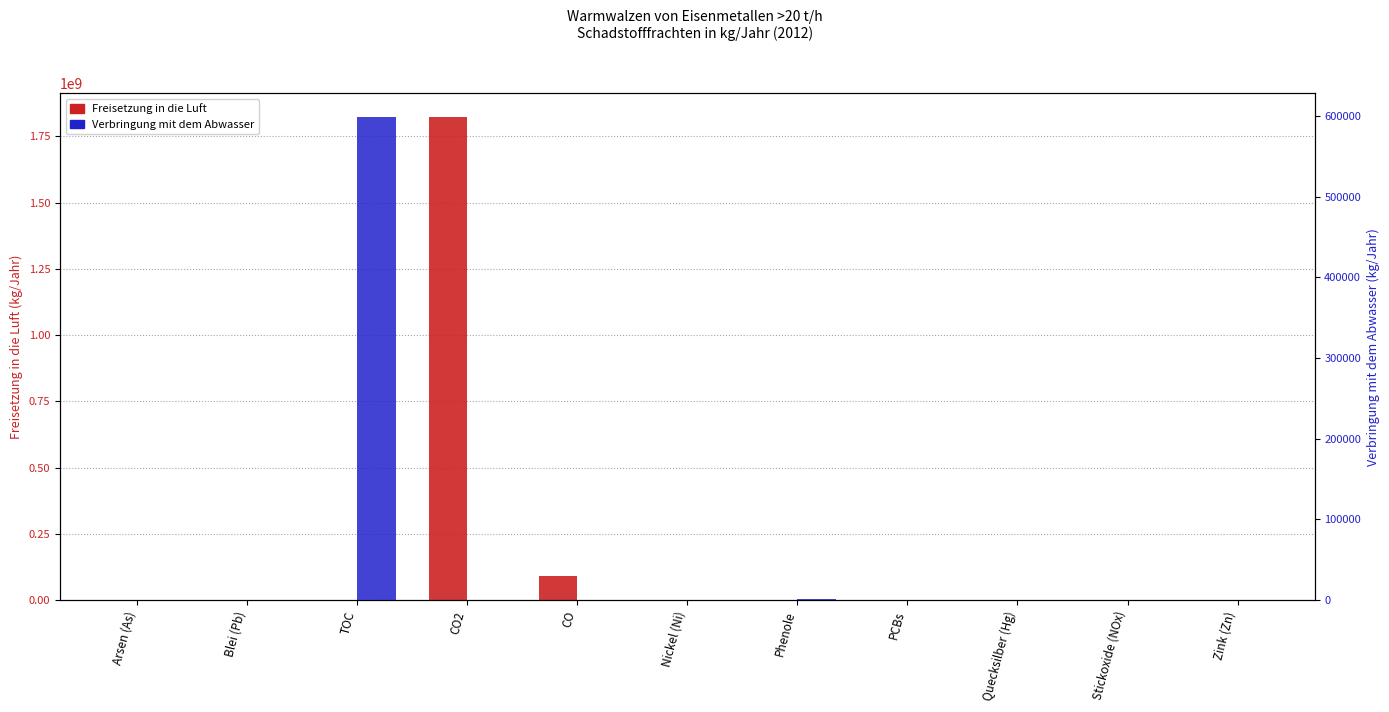

Are the bars horizontal?

No